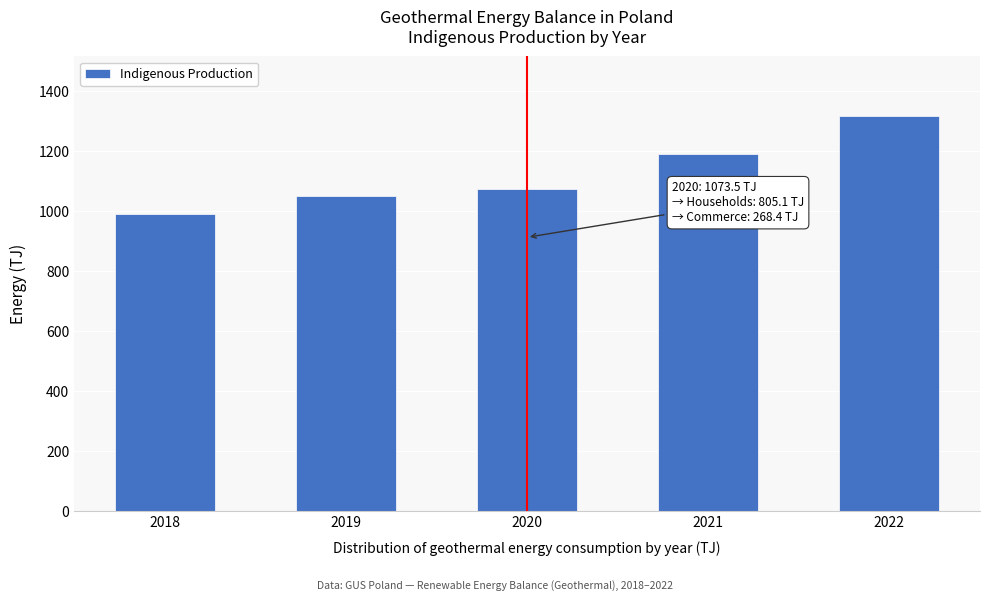

Reading left to right, list all the values displayed in this chart.

991.1	1050.4	1073.5	1189.2	1317.6